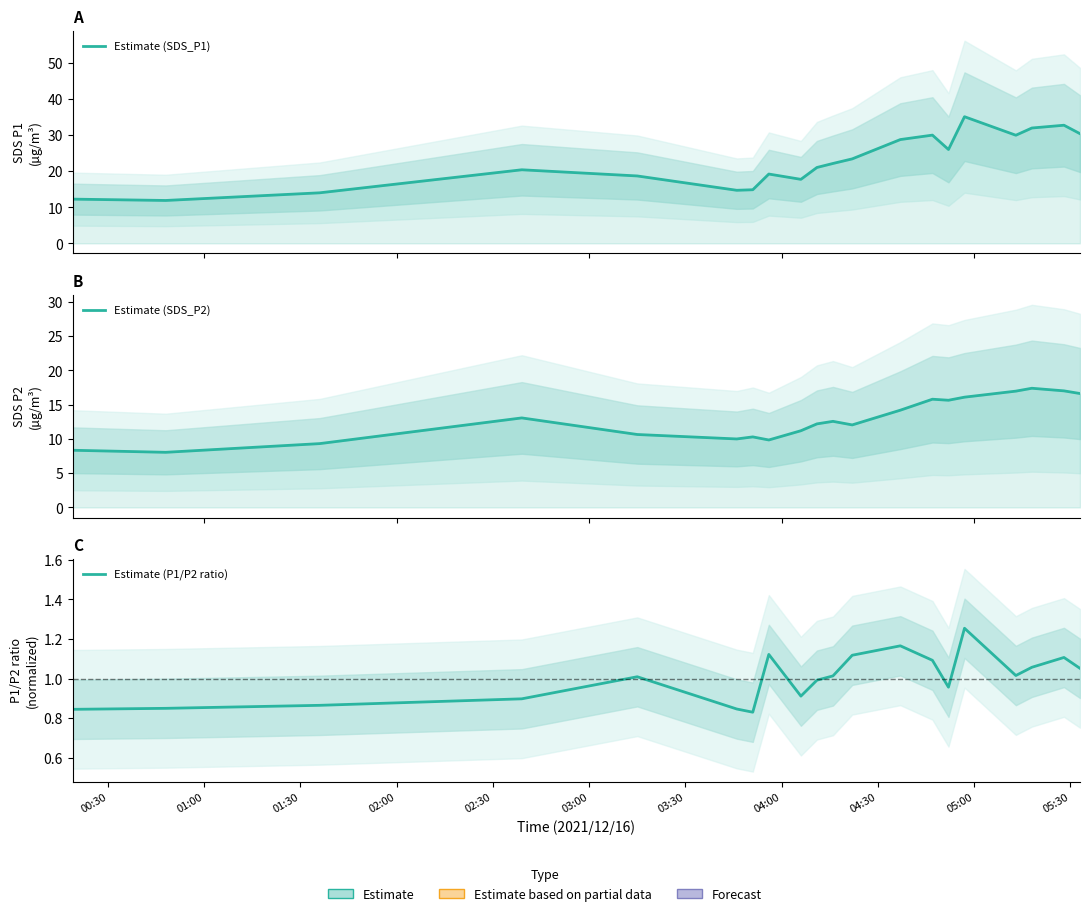

What is the minimum value for Estimate (SDS_P1)?

11.9